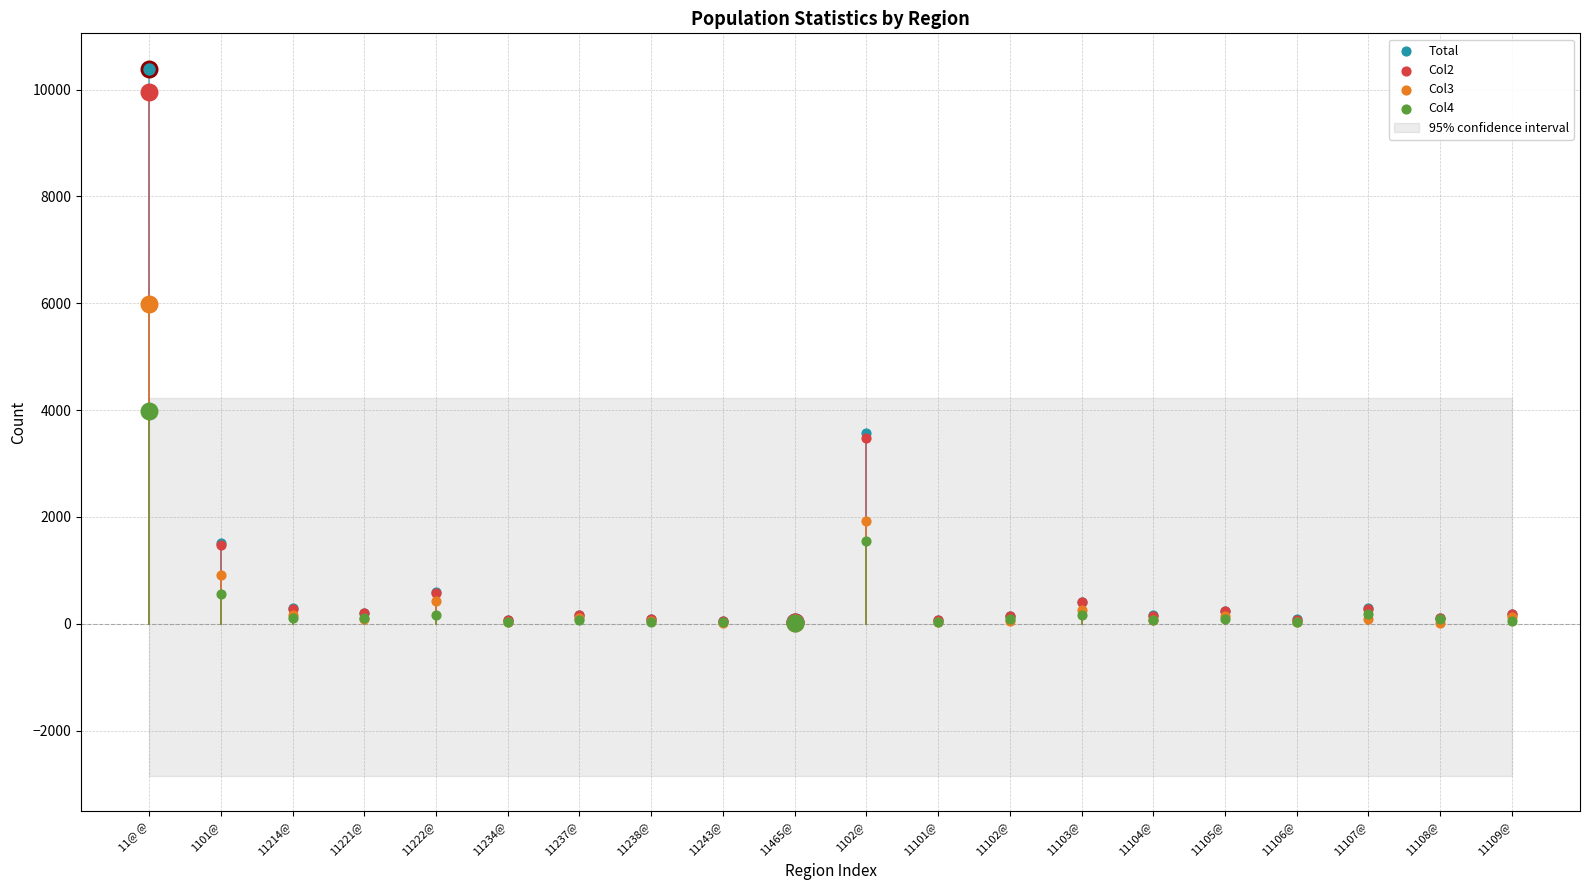

Is the value of Col2 at 11238@ greater than the value of Total at 11103@?

No